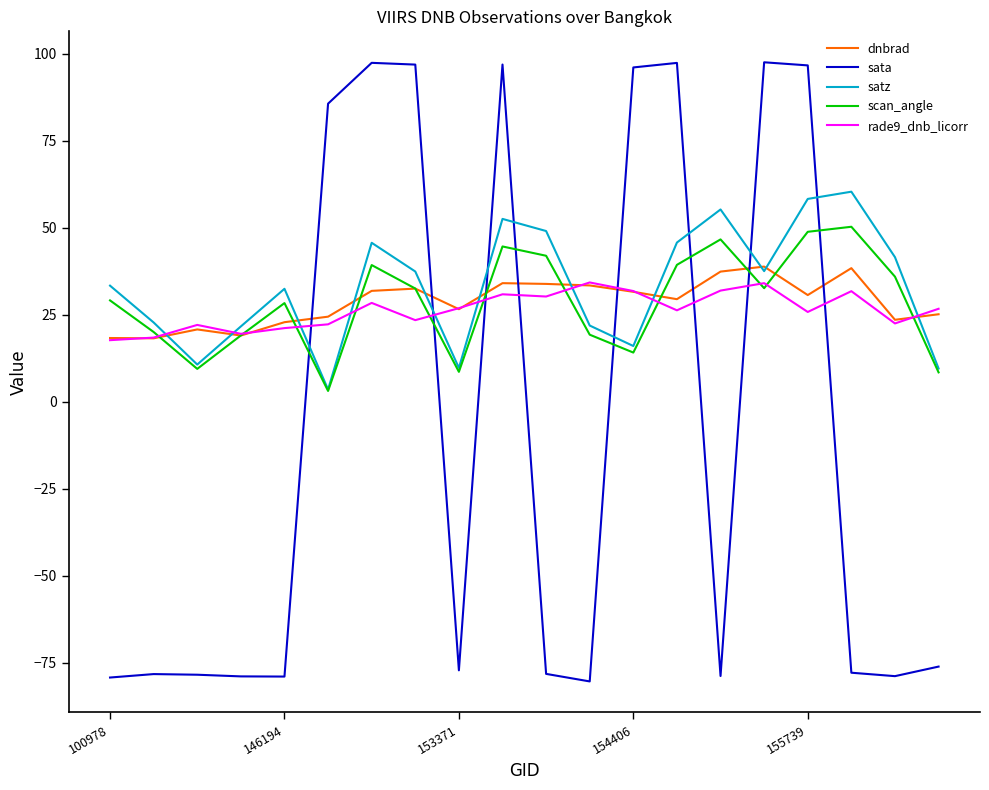

Which series has the widest spread of values?

sata